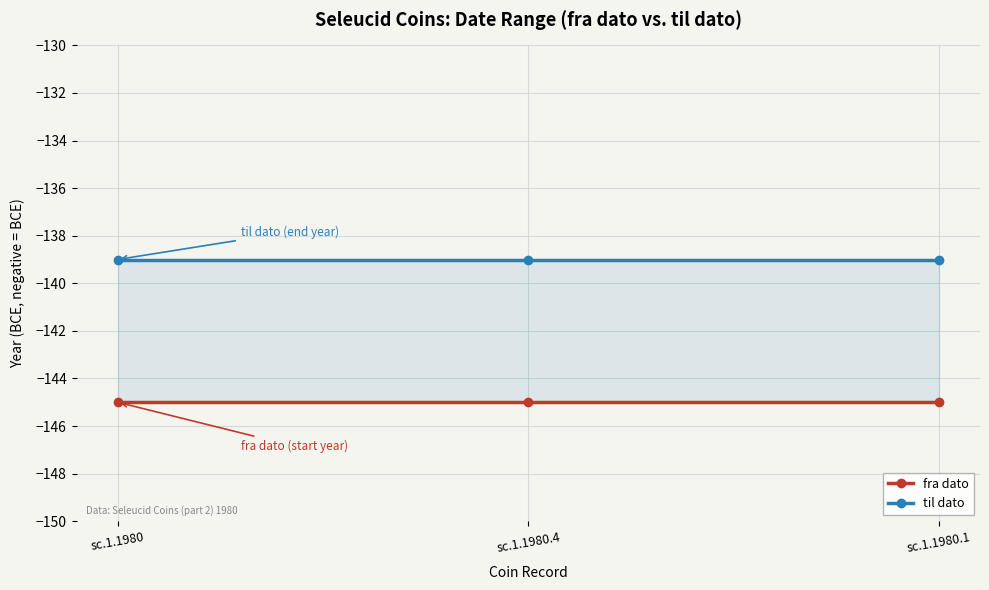

True or false: fra dato has a value of -62 at sc.1.1980.

False